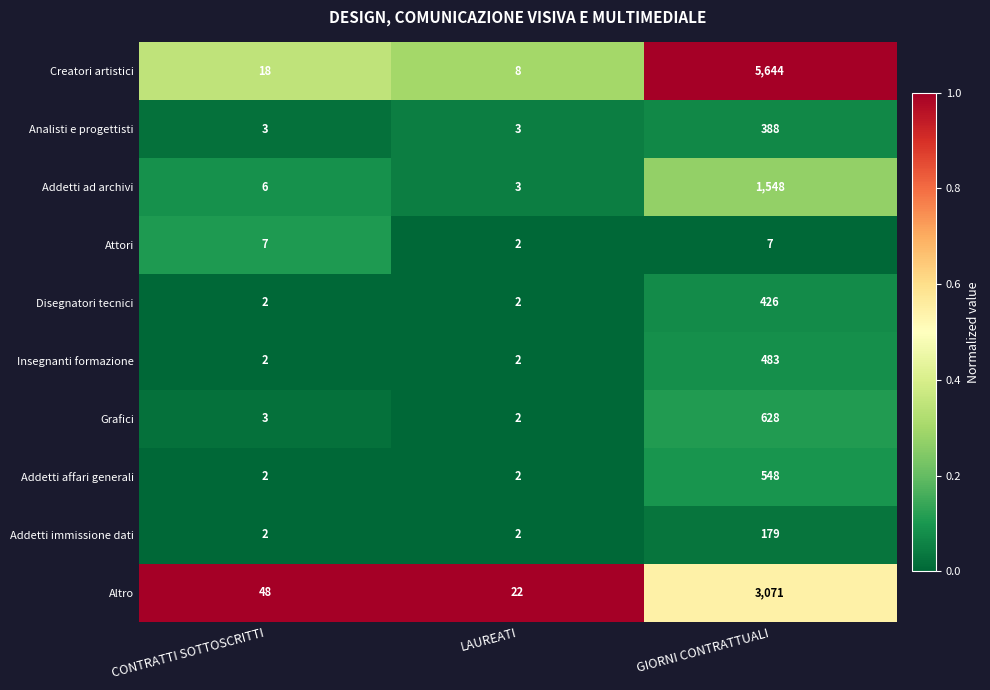

Is it true that Creatori artistici equals 8 at LAUREATI?

True